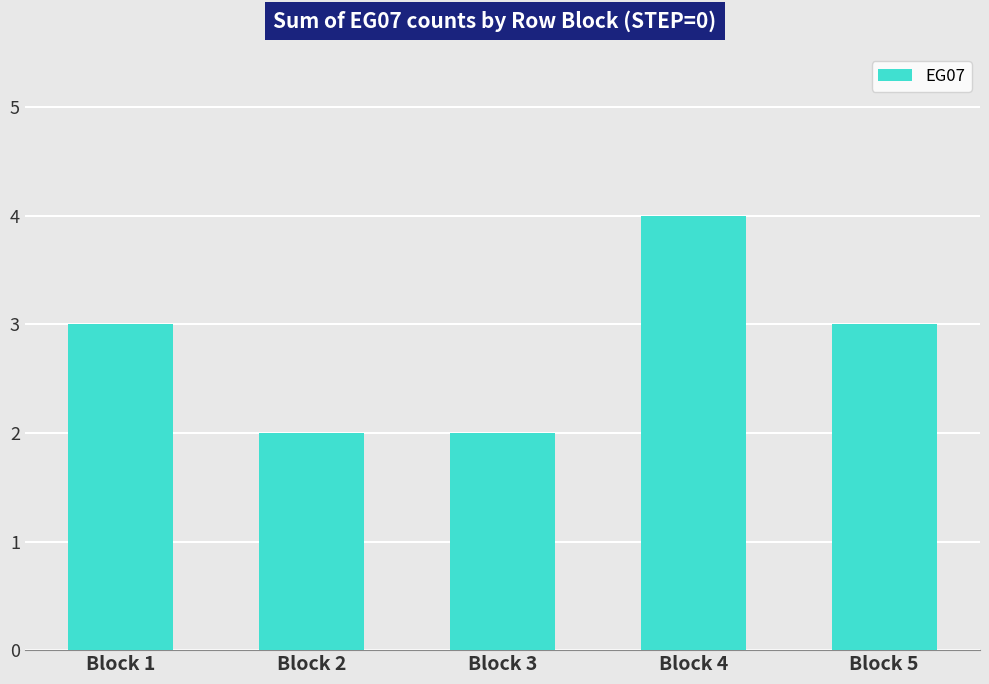

What is the value of the 3rd bar from the left?

2